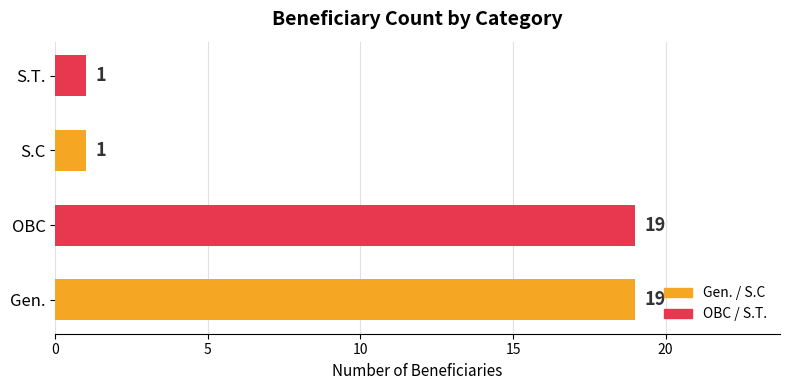

What is the greatest value displayed?

19